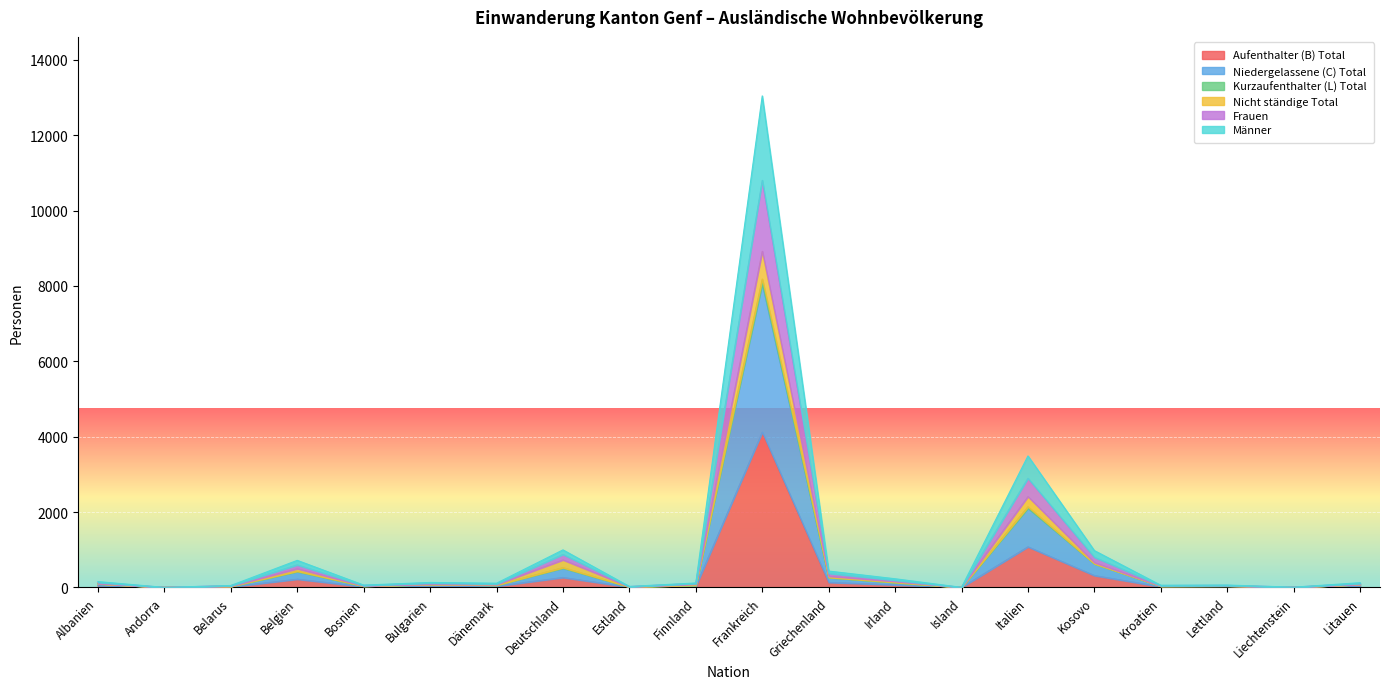

At which category does Kurzaufenthalter (L) Total reach its first local peak?

Belgien